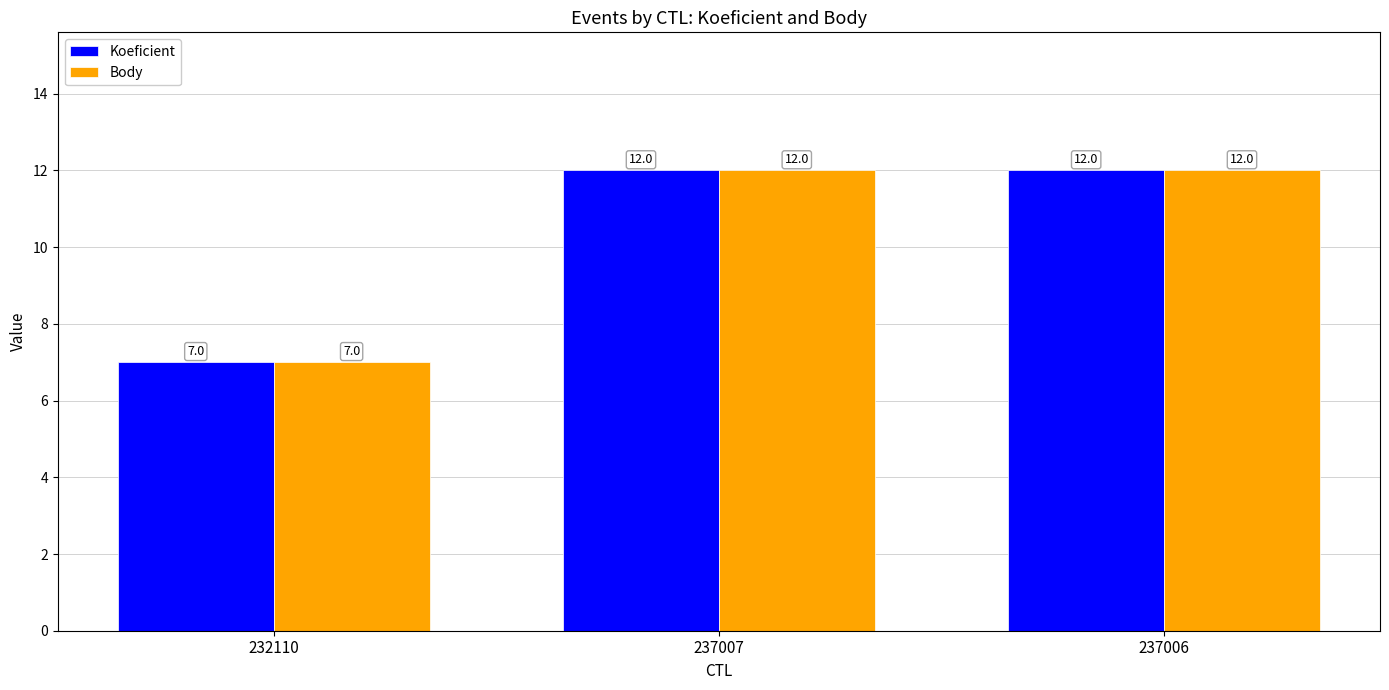

What is the average value of the Body series?

10